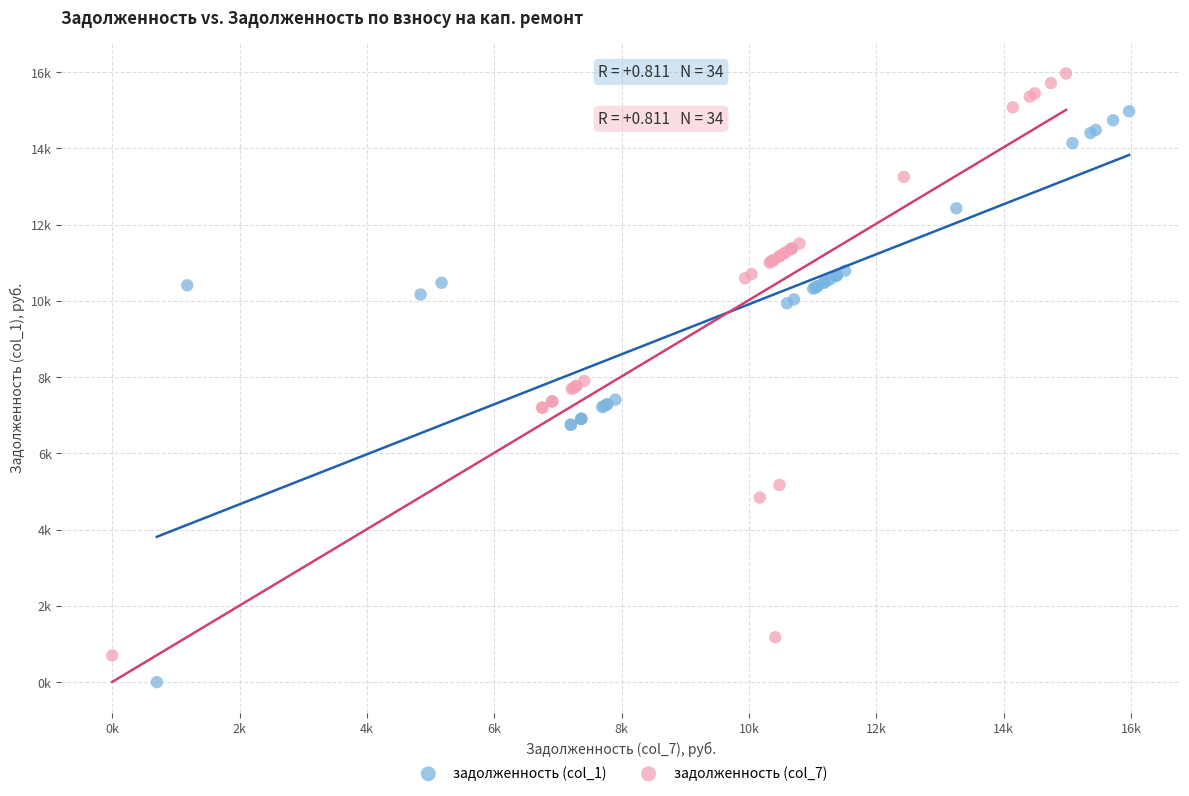

Which series has the widest spread of Y values?

задолженность (col_7)